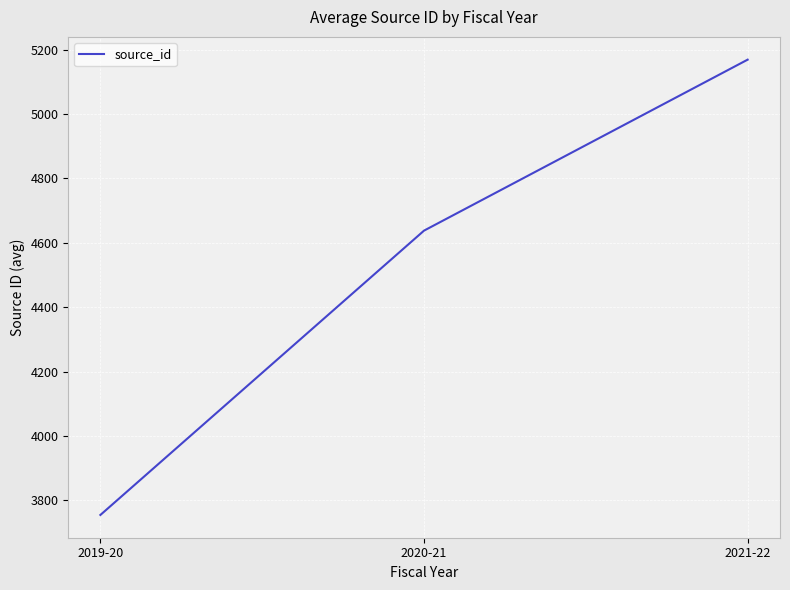

How many distinct data groups are displayed?

1